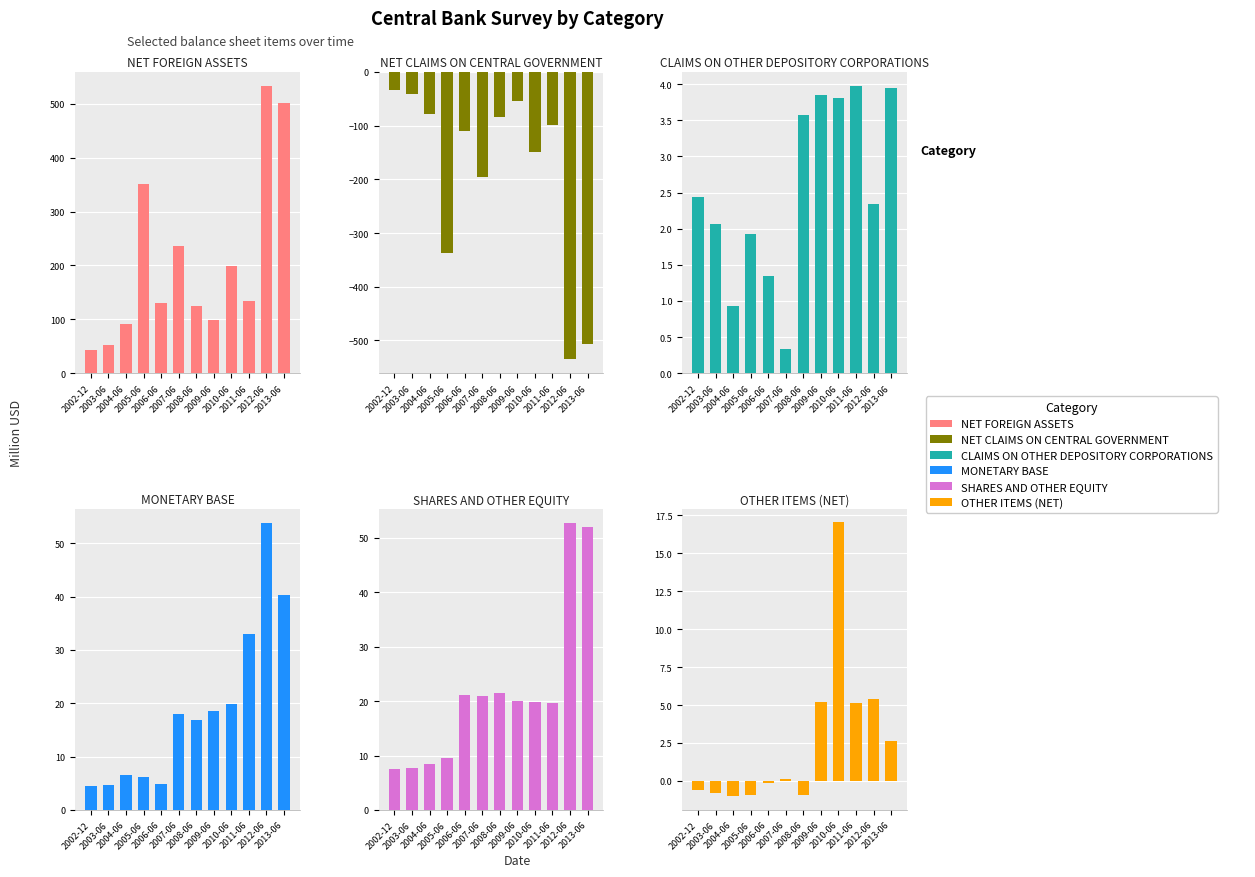

What is the difference between the NET CLAIMS ON CENTRAL GOVERNMENT values at 2005-06 and 2012-06?

196.7